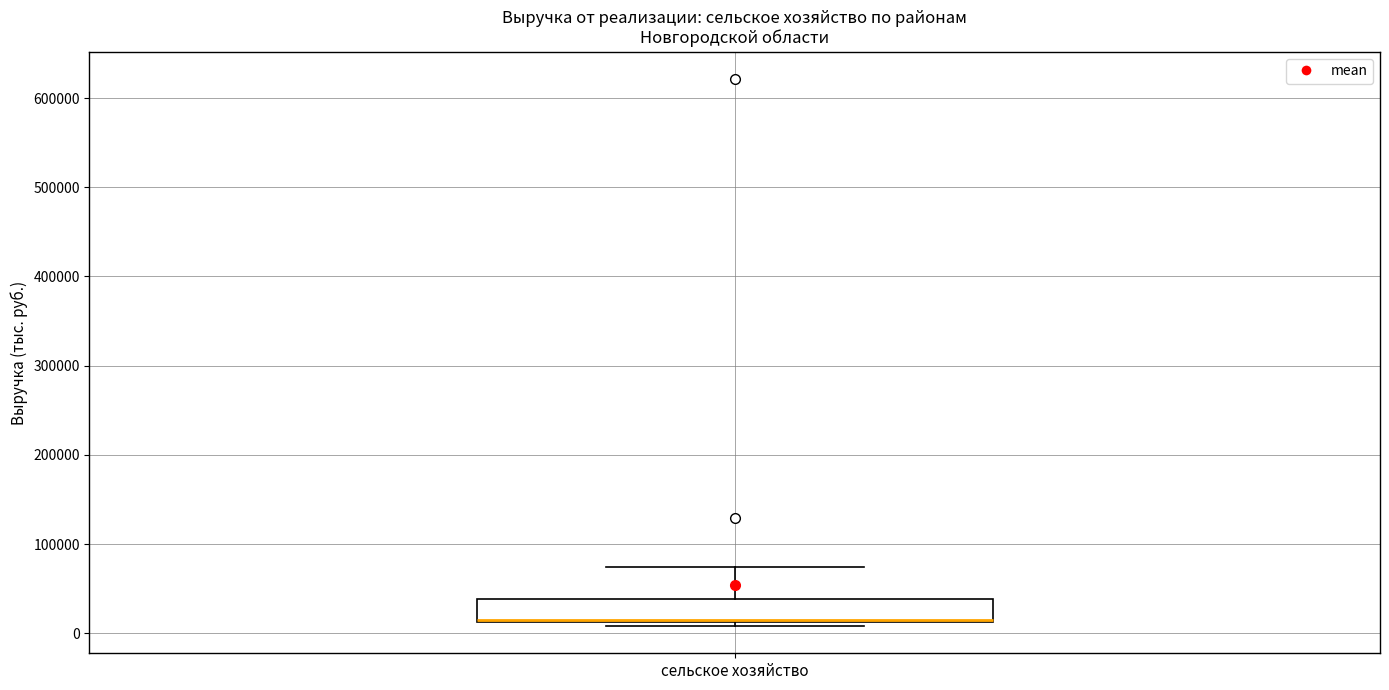

Read this box plot against the y-axis: the position of the median line, the range covered by the box, and the ends of both whiskers. The values are not printed on the chart, so give them approximately, as read against the axis.

median 20000, box 10000 to 40000, whiskers 10000 (just below the box's lower edge) to 70000